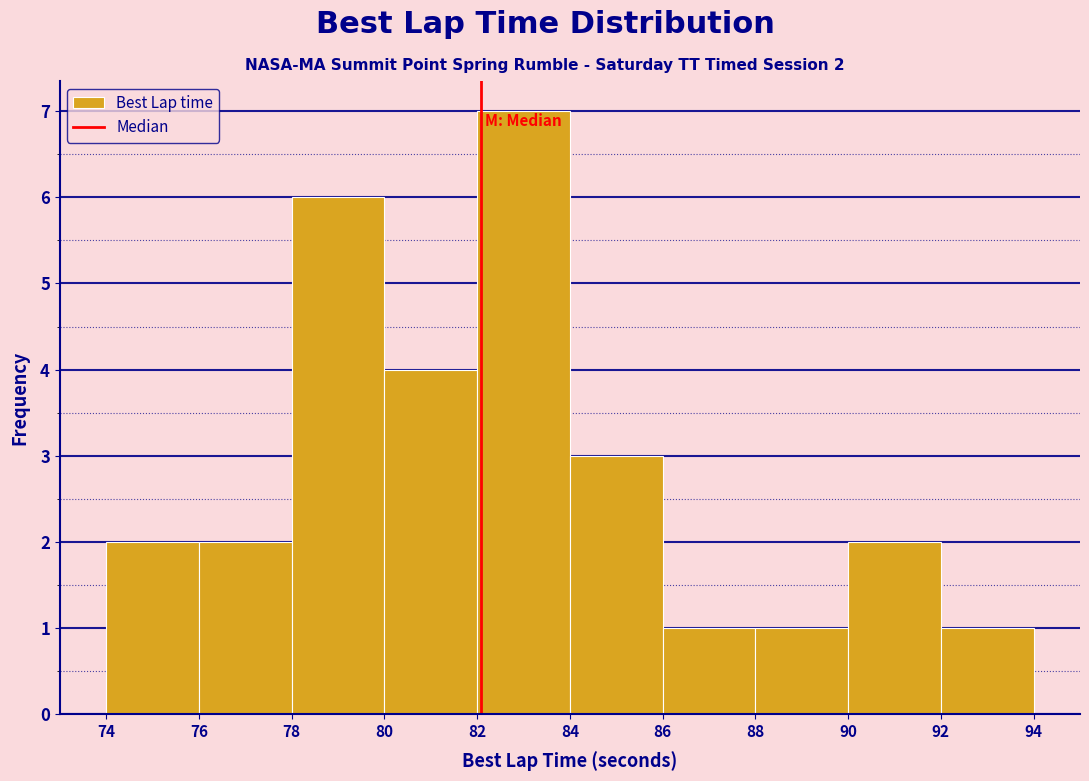

Over which range of the x-axis is the bar tallest?

82 to 84